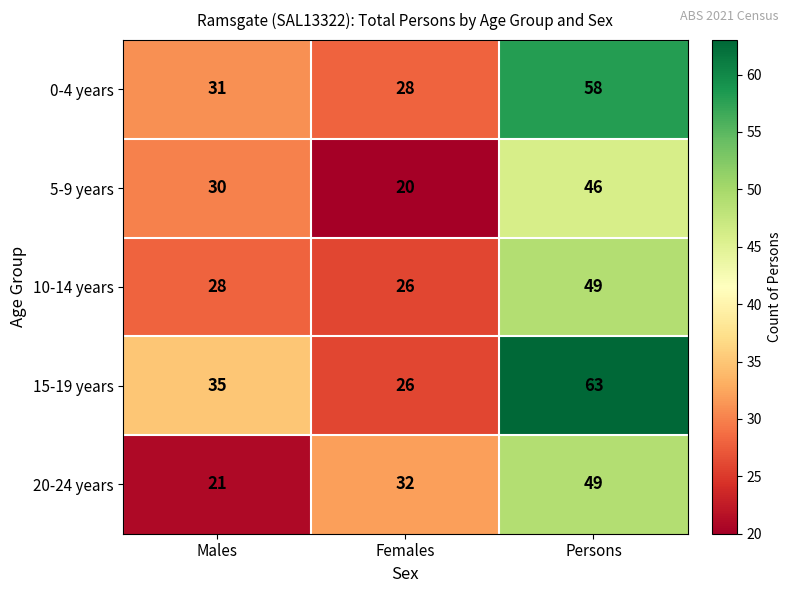

List the labels in order of 20-24 years value, smallest first.

Males, Females, Persons